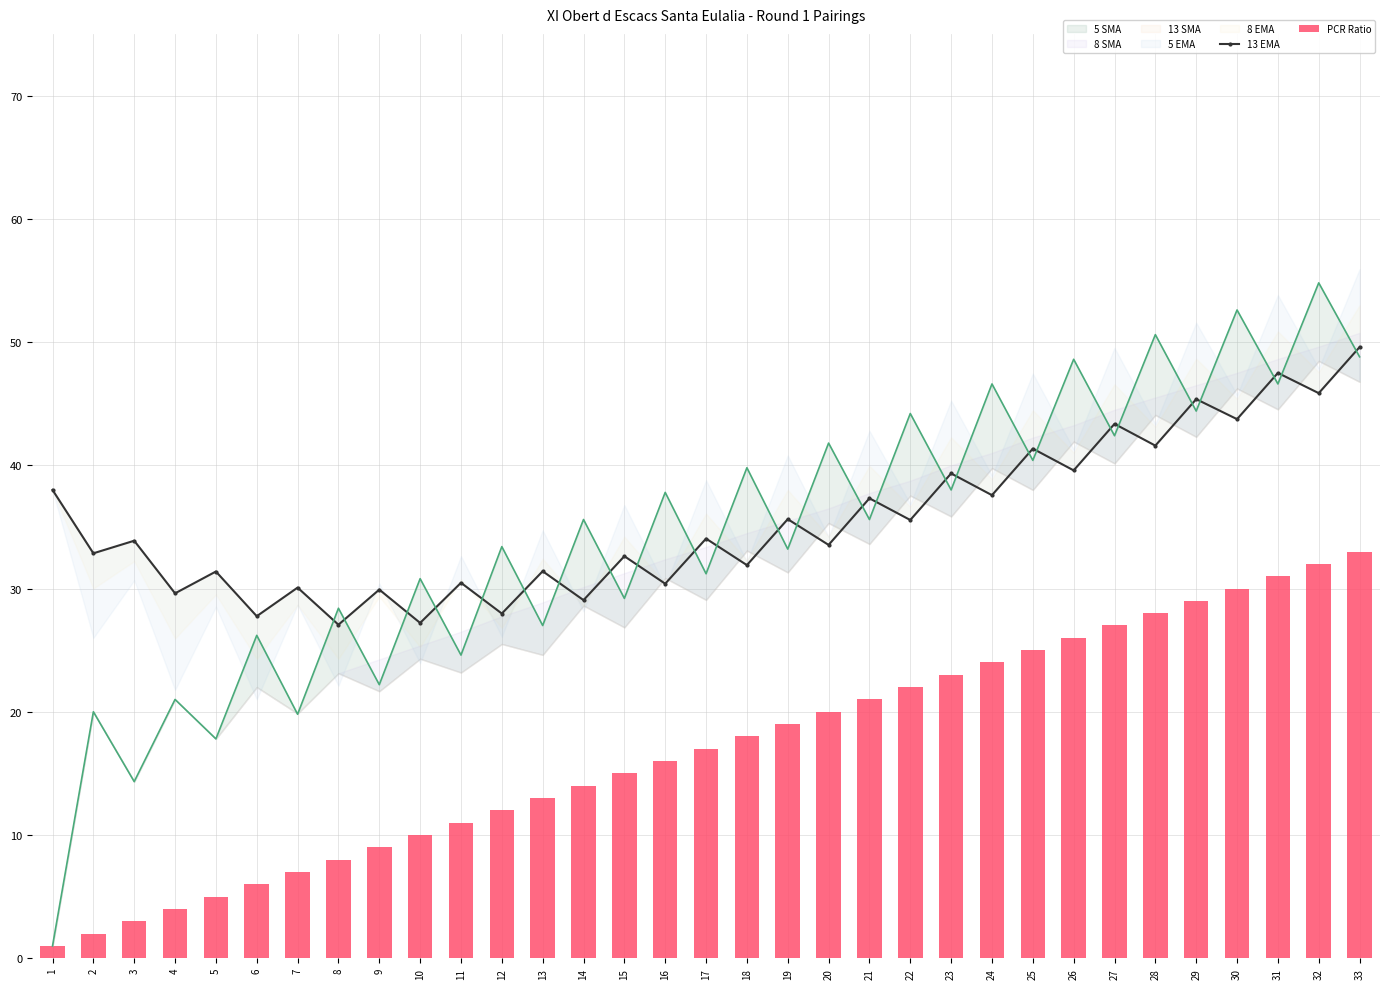

What is the value of the PCR Ratio bar at the 20th from the left?

20.0